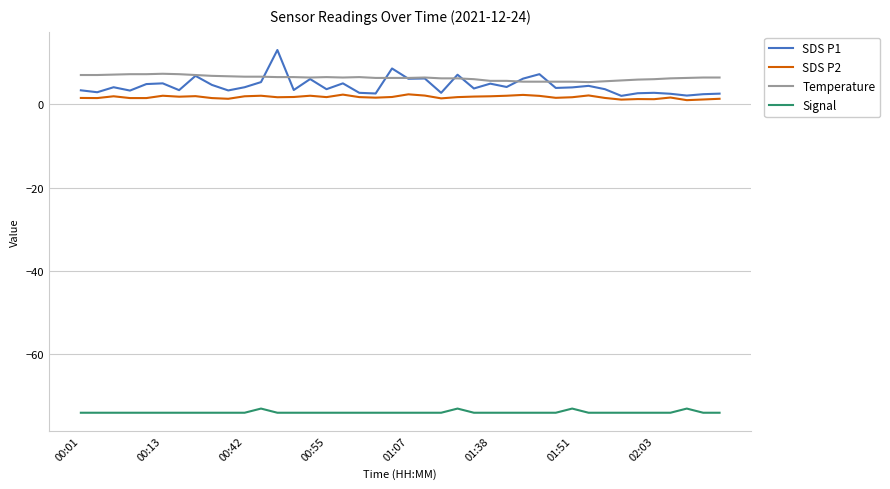

True or false: SDS P2 and Signal cross at least once.

False